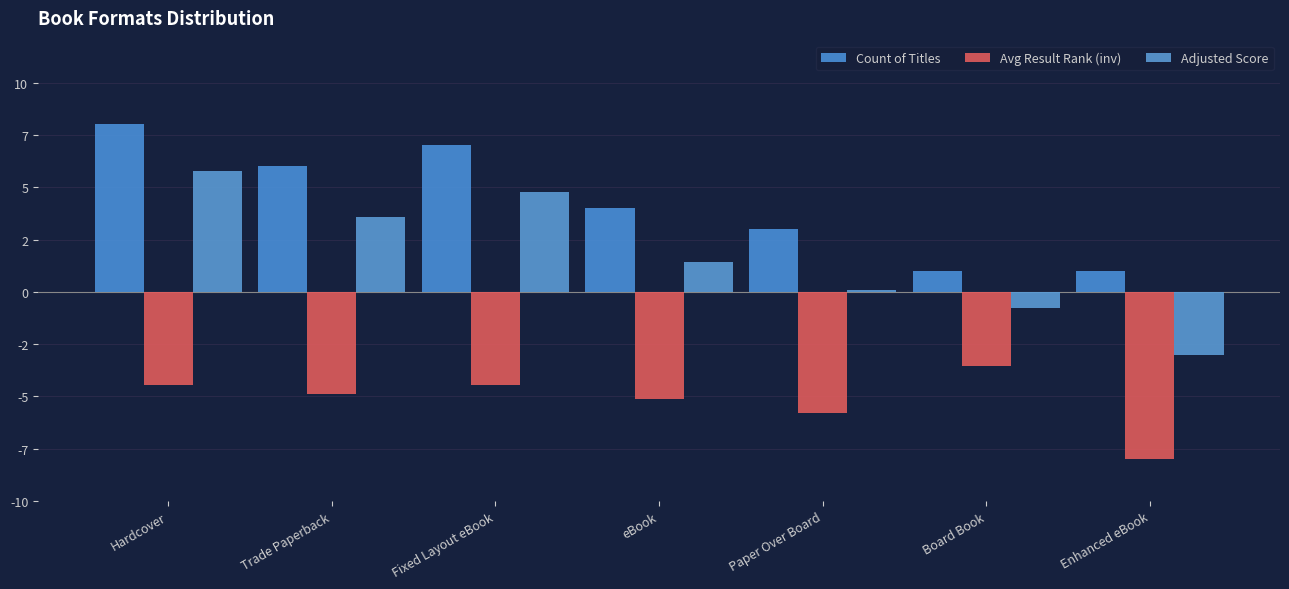

What position from the left is Paper Over Board?

5